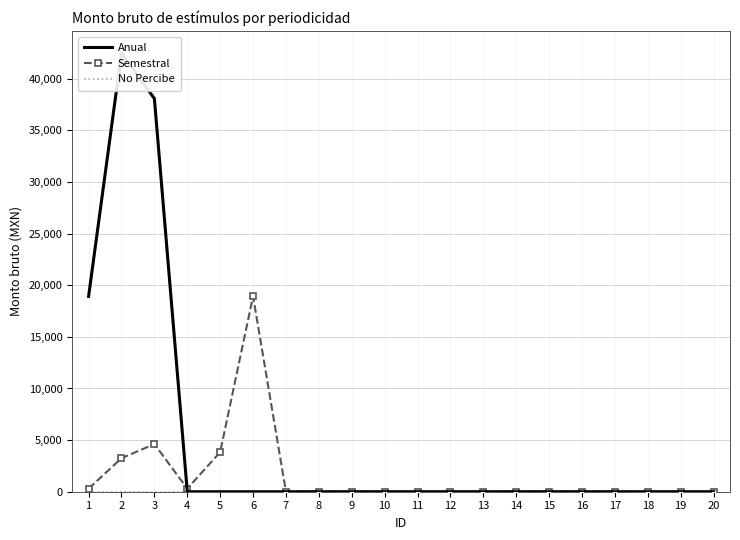

Reading left to right, what are all the values shown in this chart?

Anual: 18928.0	42497.8	38079.0	0.0	0.0	0.0	0.0	0.0	0.0	0.0	0.0	0.0	0.0	0.0	0.0	0.0	0.0	0.0	0.0	0.0
Semestral: 300.0	3246.0	4618.0	300.0	3836.4	18928.0	0.0	0.0	0.0	0.0	0.0	0.0	0.0	0.0	0.0	0.0	0.0	0.0	0.0	0.0
No Percibe: 0.0	0.0	0.0	0.0	0.0	0.0	0.0	0.0	0.0	0.0	0.0	0.0	0.0	0.0	0.0	0.0	0.0	0.0	0.0	0.0